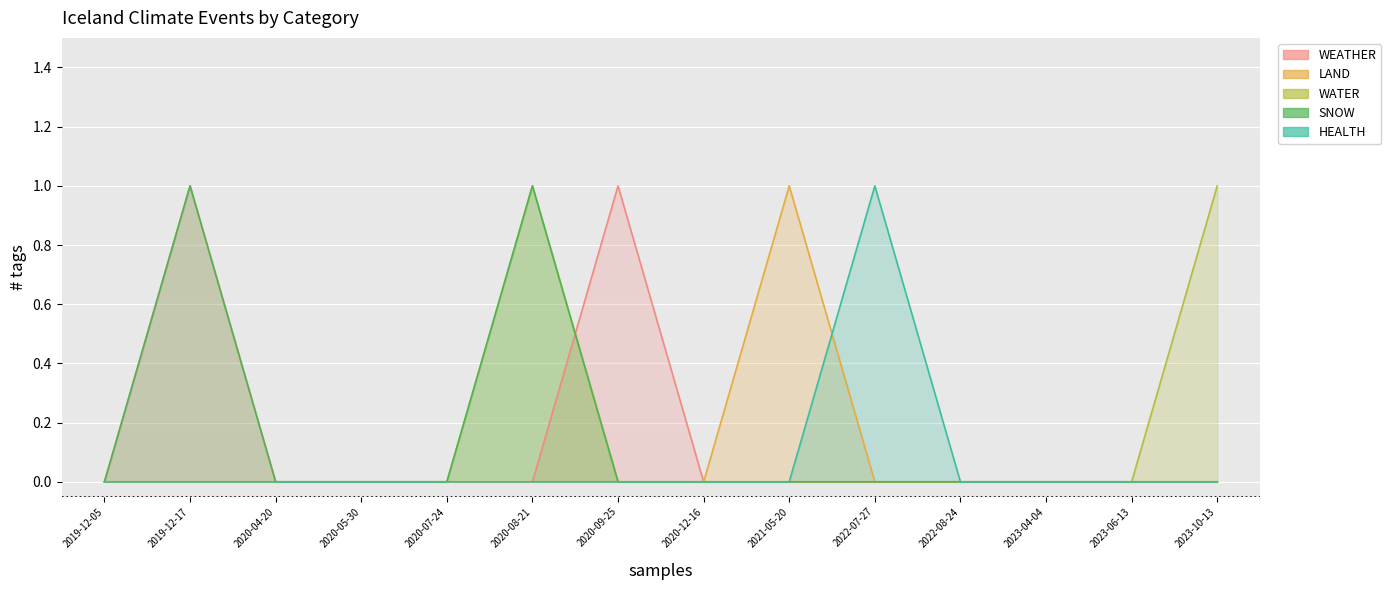

True or false: LAND has more than 0 points higher than both neighbors.

True